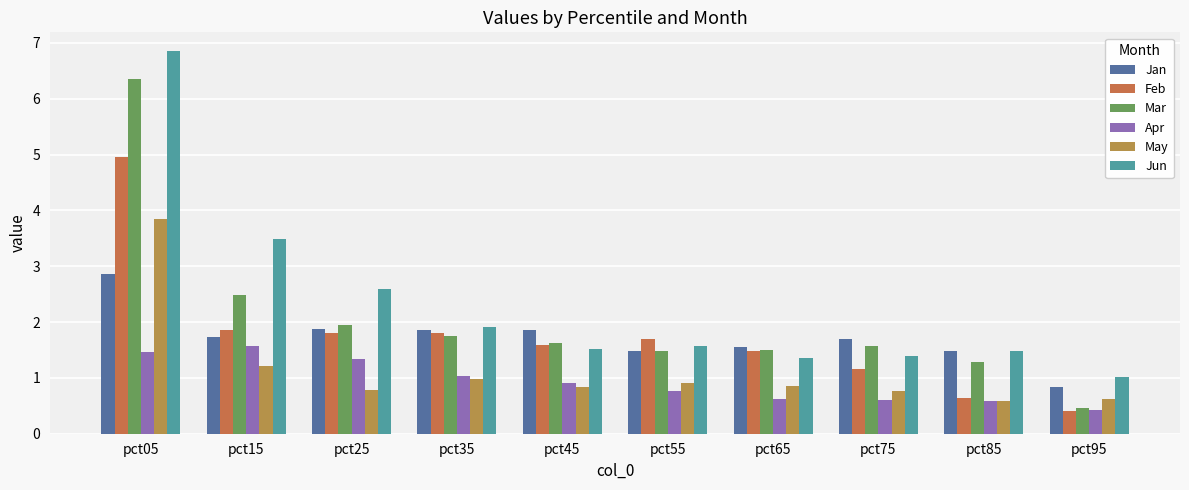

How many data points in Jan are less than 1?

1